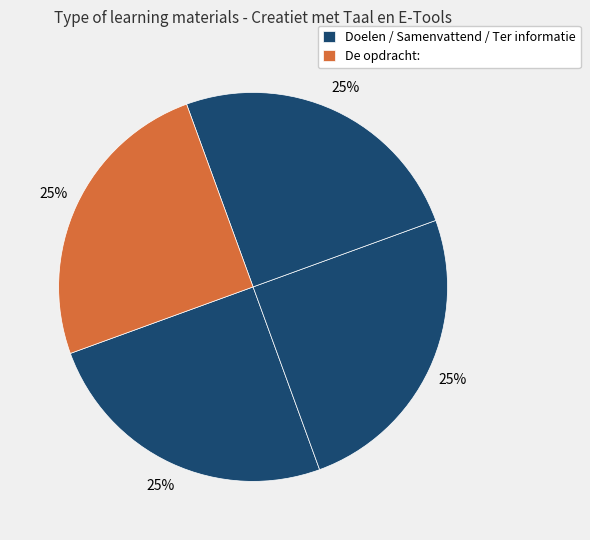

Does any single category account for the majority?

No